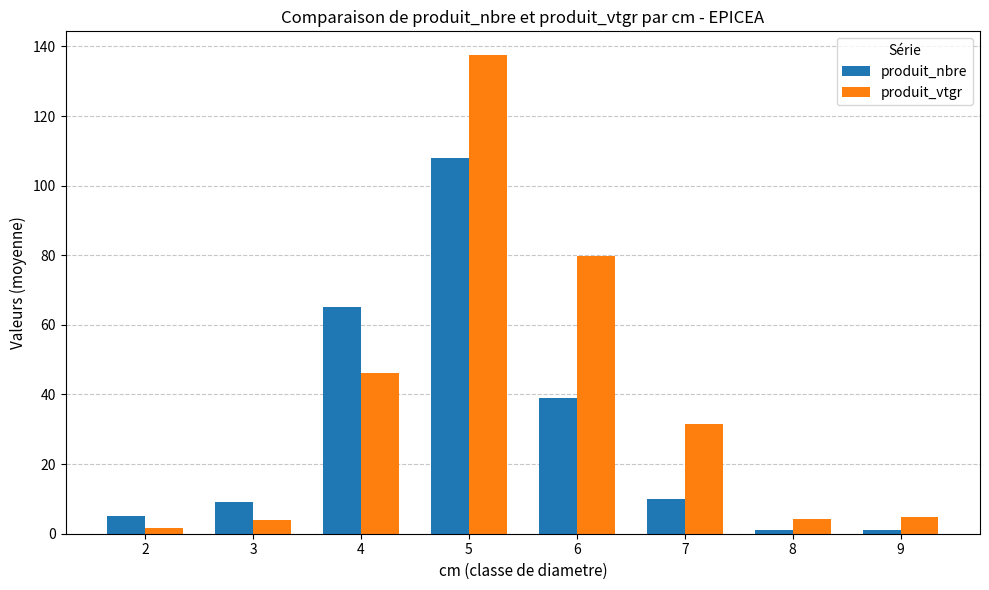

Where is produit_nbre nearest to the value 54?

4